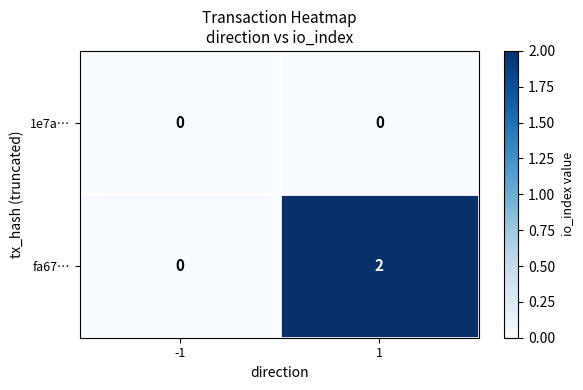

Rank the categories by fa67… value from lowest to highest.

-1, 1